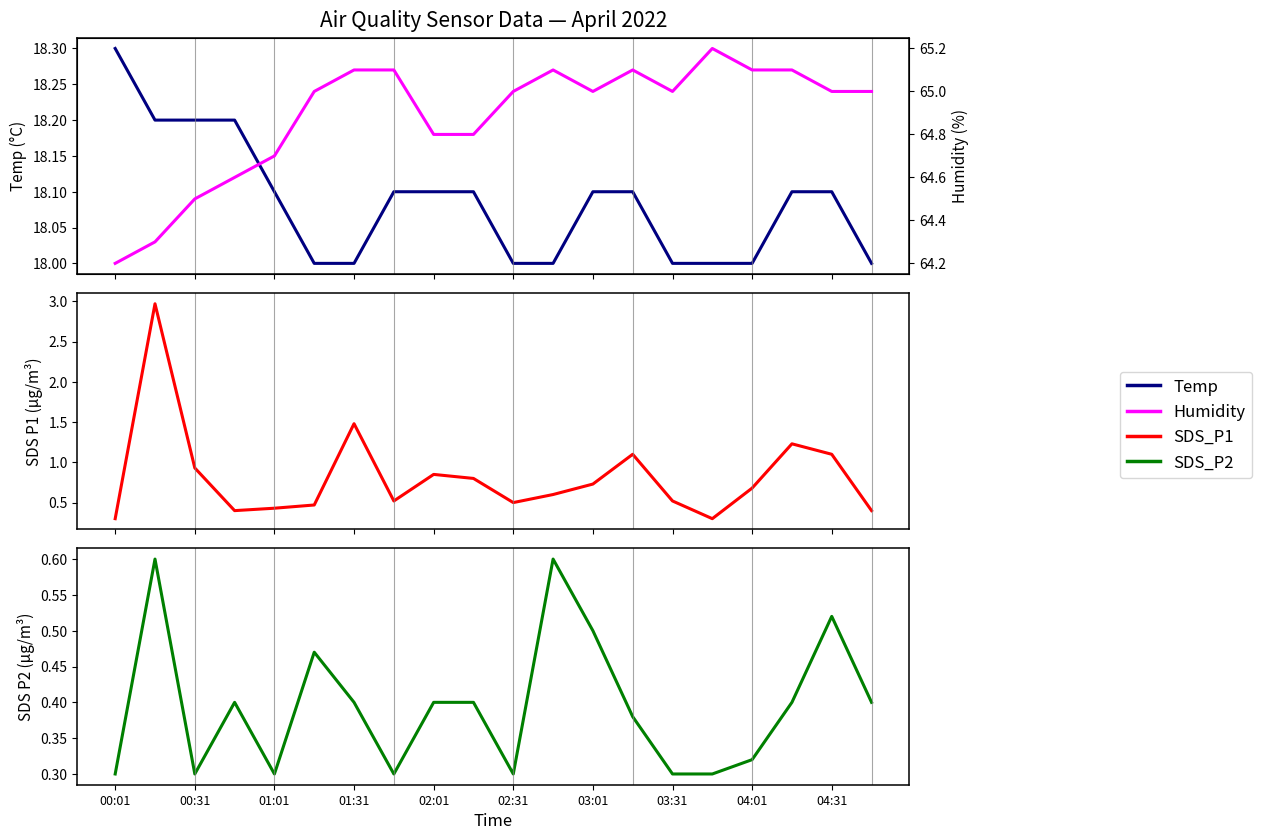

True or false: Temp and Humidity cross at least once.

False